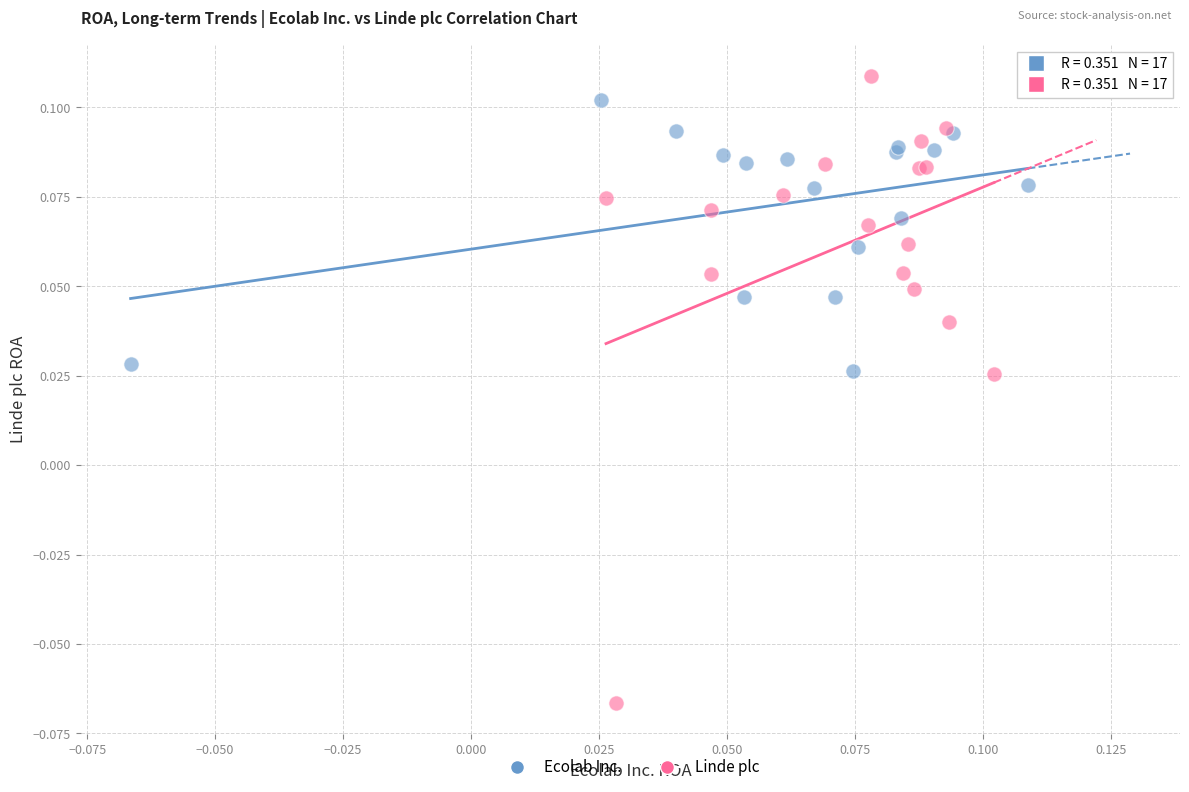

Which series reaches the minimum Y coordinate?

Linde plc